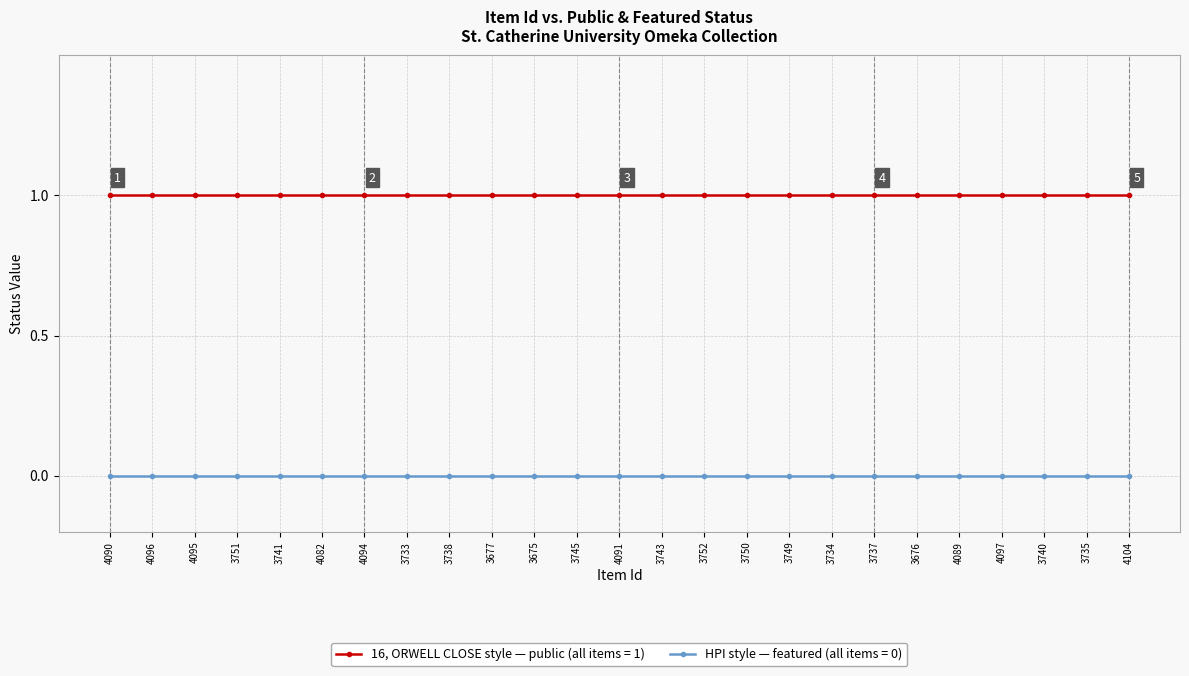

What position from the right is 3752?

11